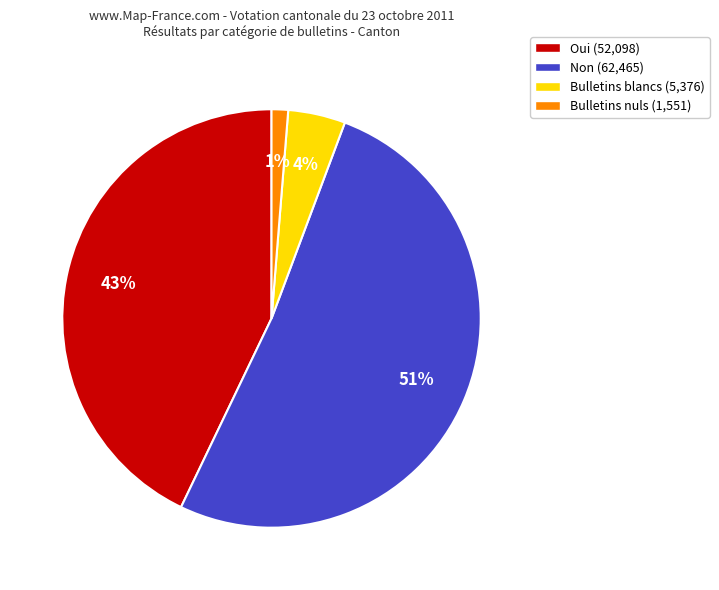

Which has a higher value, Oui or Non?

Non